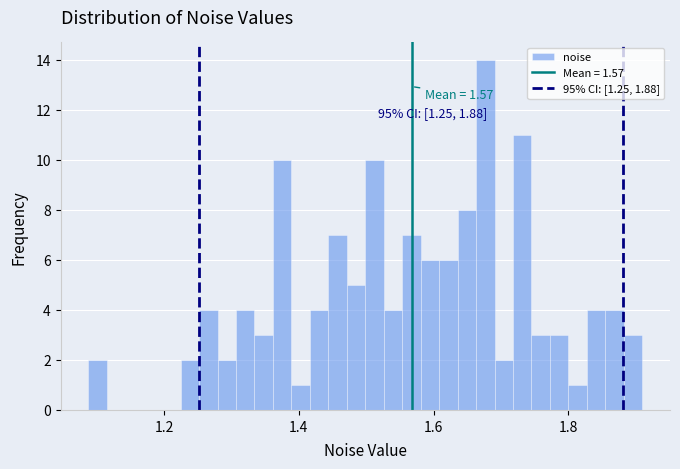

Around what value on the x-axis is the tallest bar? Give the approximate position of its centre, as read against the axis.

1.68